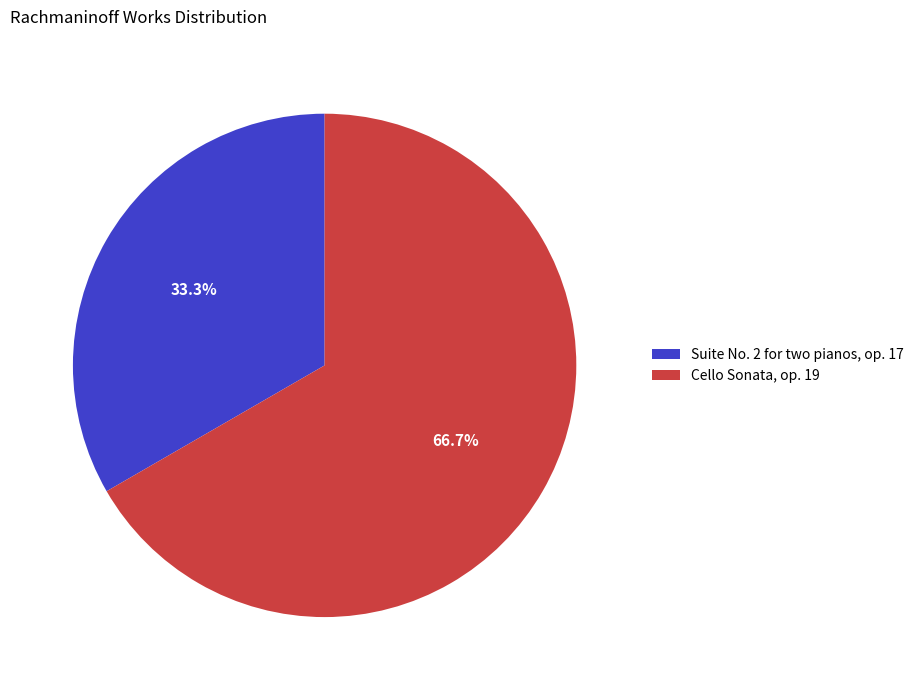

To the nearest percent, what is the difference between the largest and smallest slice percentages?

33%